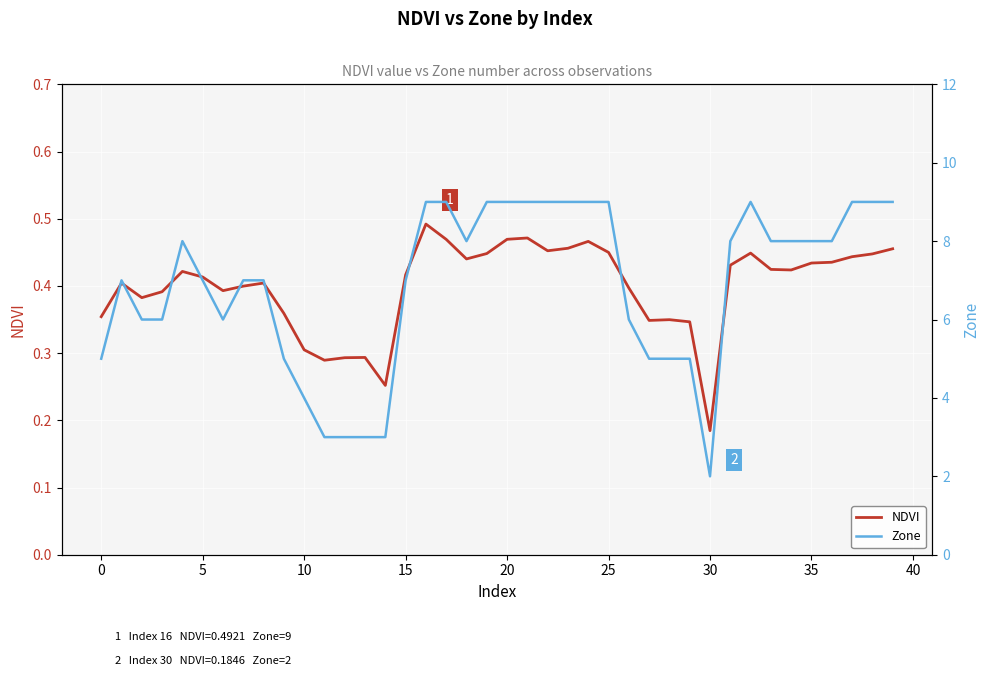

How many interior local peaks does the NDVI series have?

9